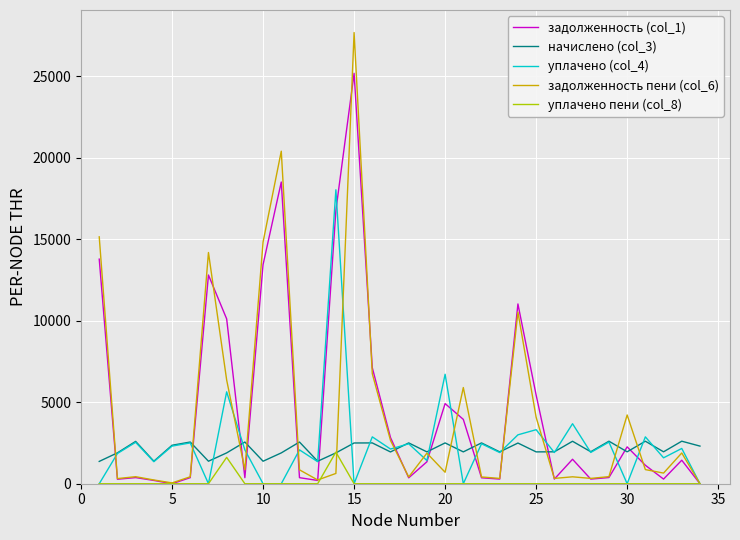

Count the number of categories in the chart.

34